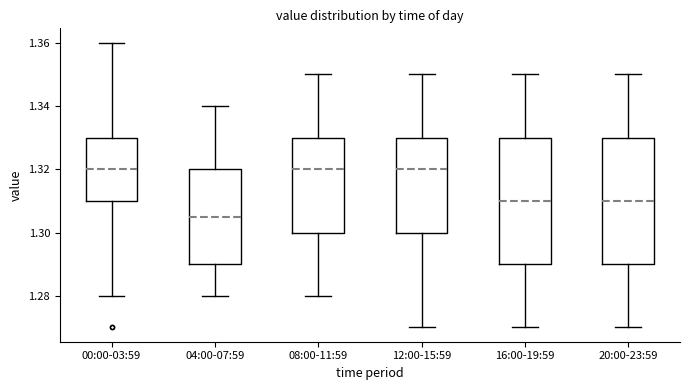

Where does the upper whisker of the box for 08:00-11:59 end on the y-axis? The values are not printed on the chart, so give them approximately, as read against the axis.

1.350